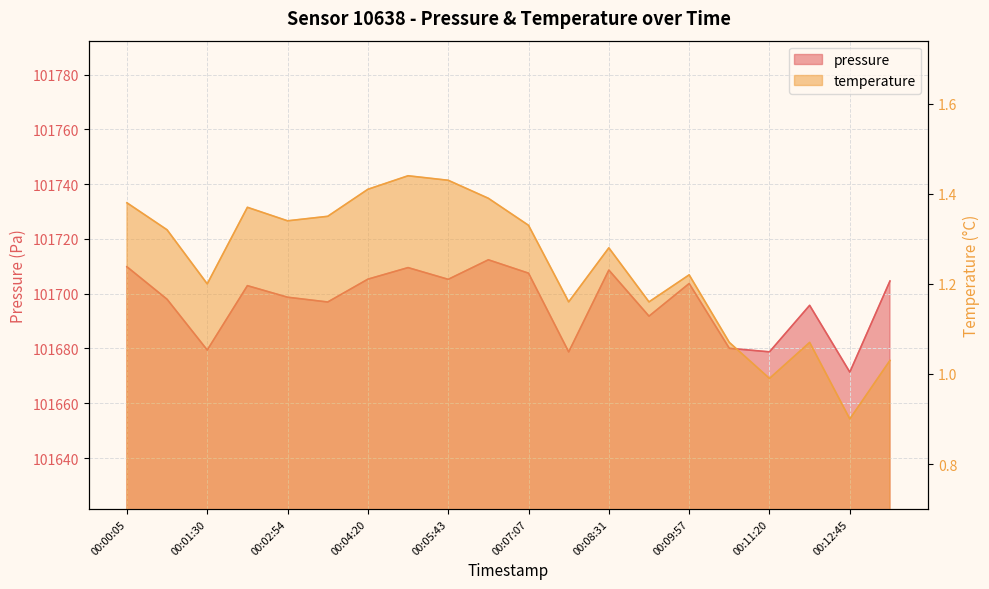

List the series in order of their overall mean, highest first.

pressure, temperature